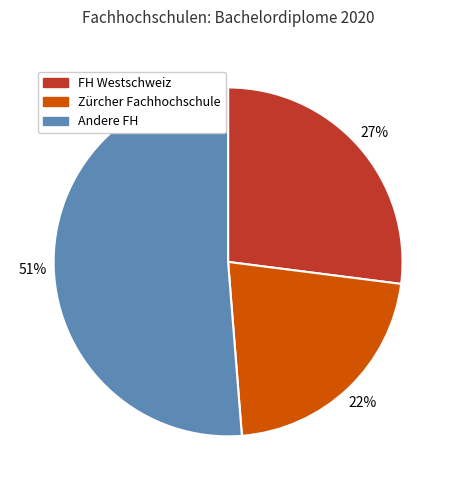

Approximately how many times larger is the value at Andere FH compared to FH Westschweiz?

1.9